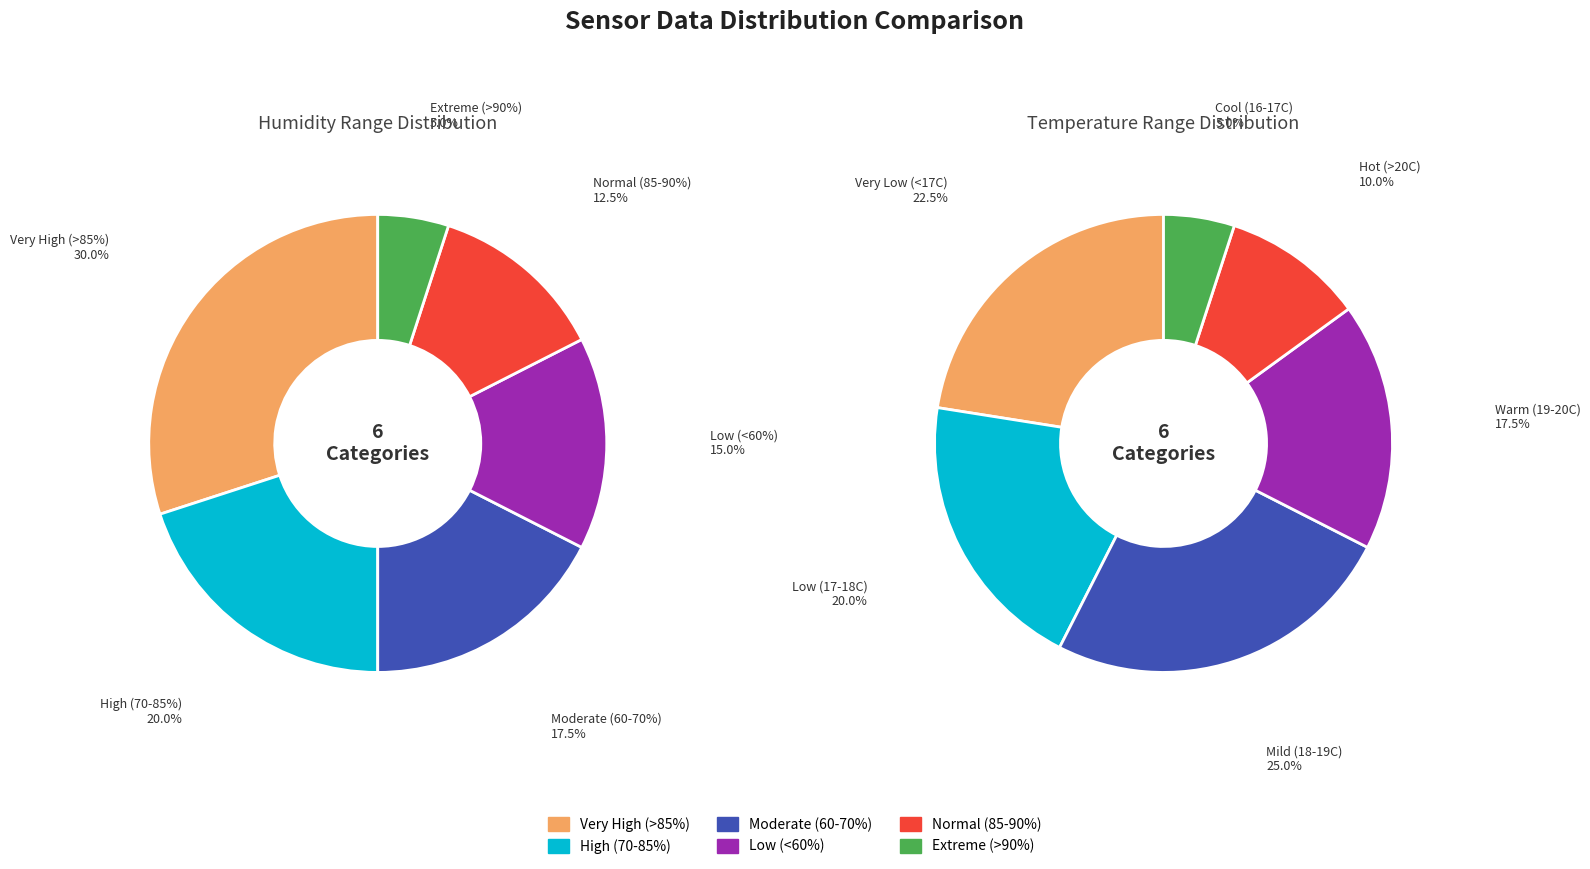

True or false: 32 accounts for 1% of the total.

True